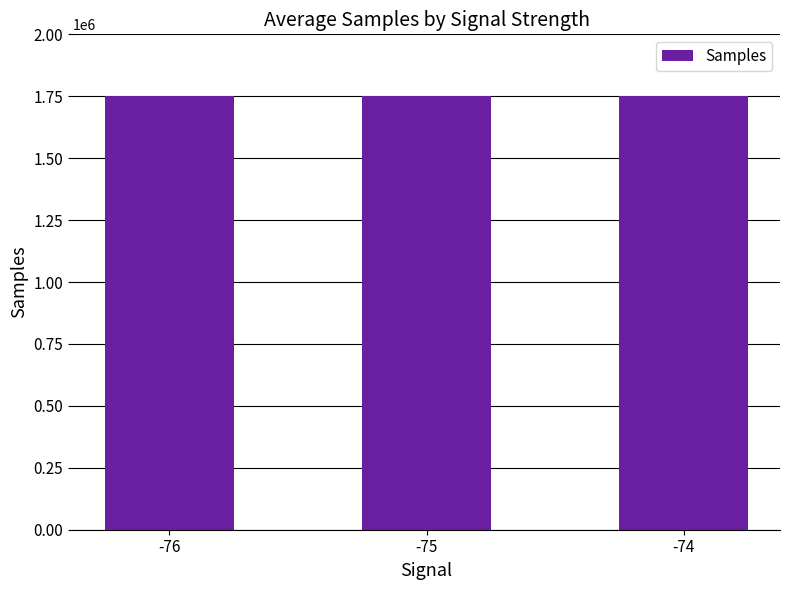

Count the number of categories in the chart.

3